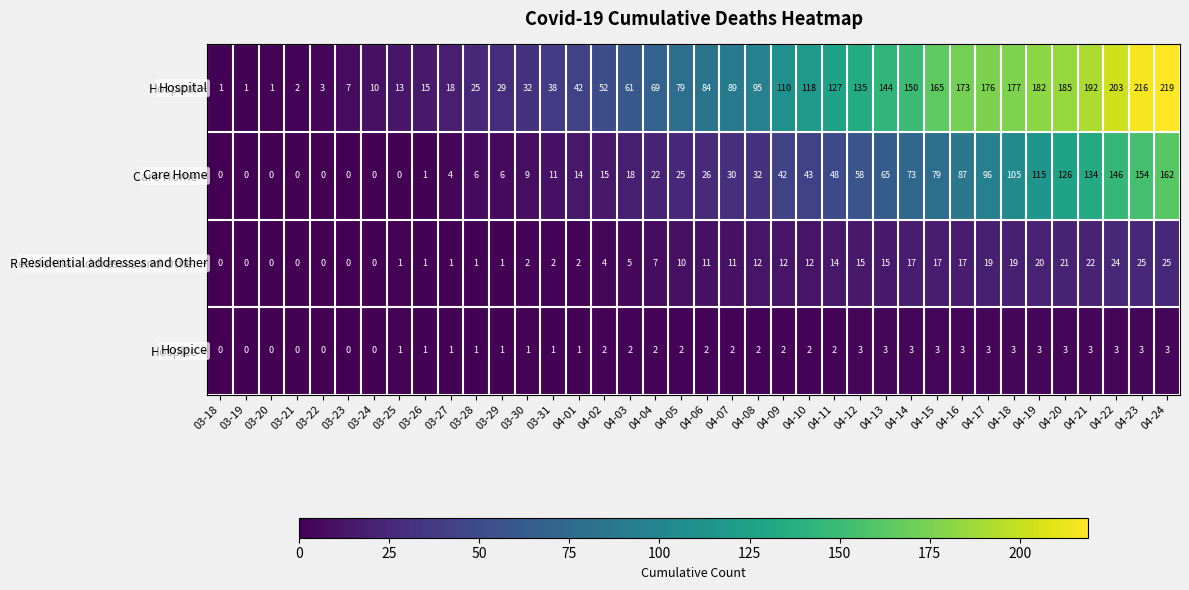

True or false: Hospice has a value of -2 at 03-24.

False